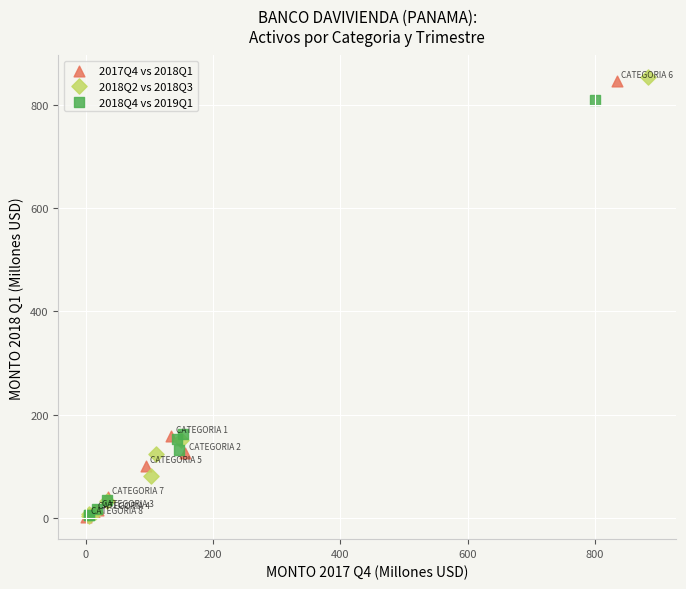

Which series has the widest spread of Y values?

2018Q2 vs 2018Q3